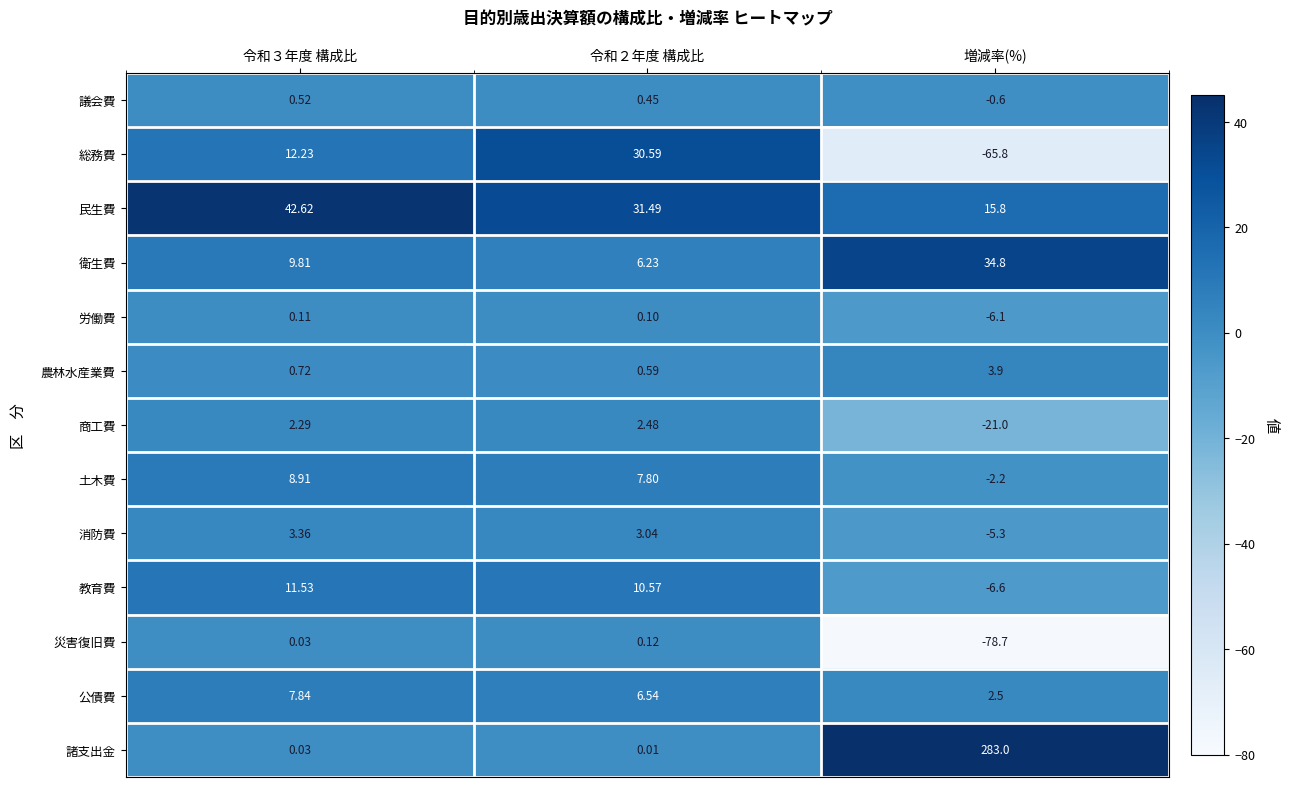

At which category does the chart reach its peak across all series?

増減率(%)